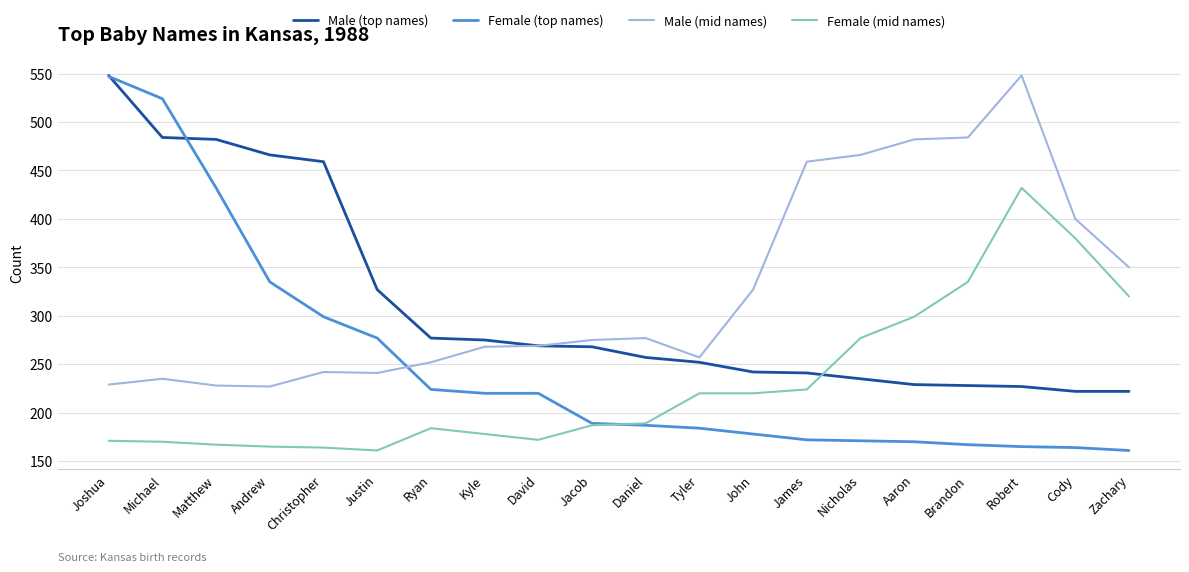

Rank the series by their average value, from highest to lowest.

Male (mid names), Male (top names), Female (top names), Female (mid names)